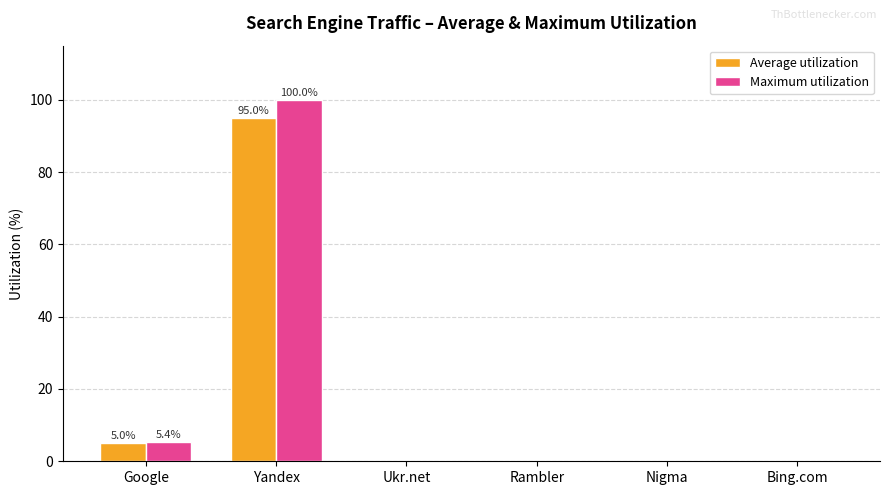

Count the number of data series in this chart.

2